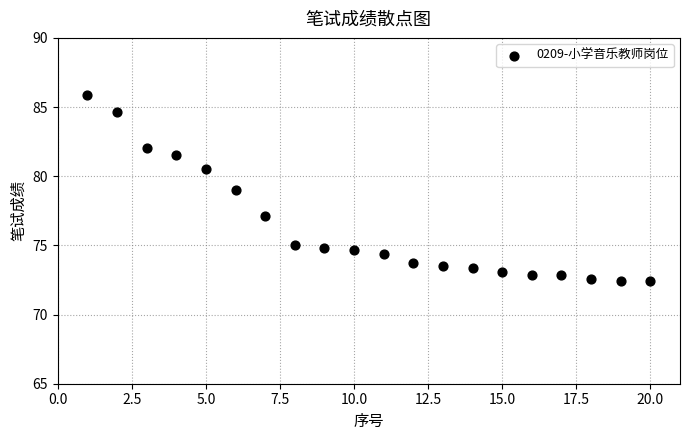

What is the range of X values (max minus min)?

19.0